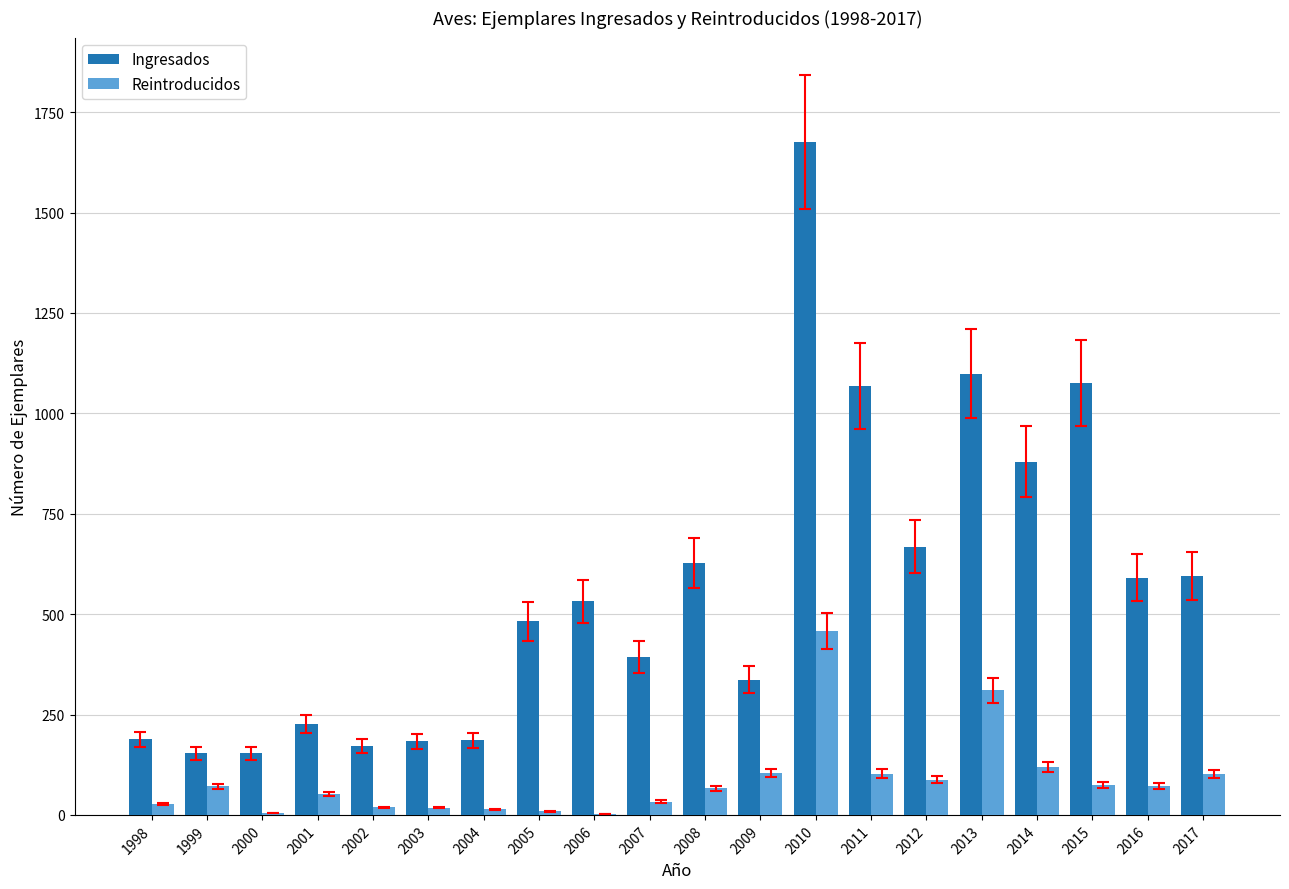

Which label corresponds to the largest value in the chart?

2010